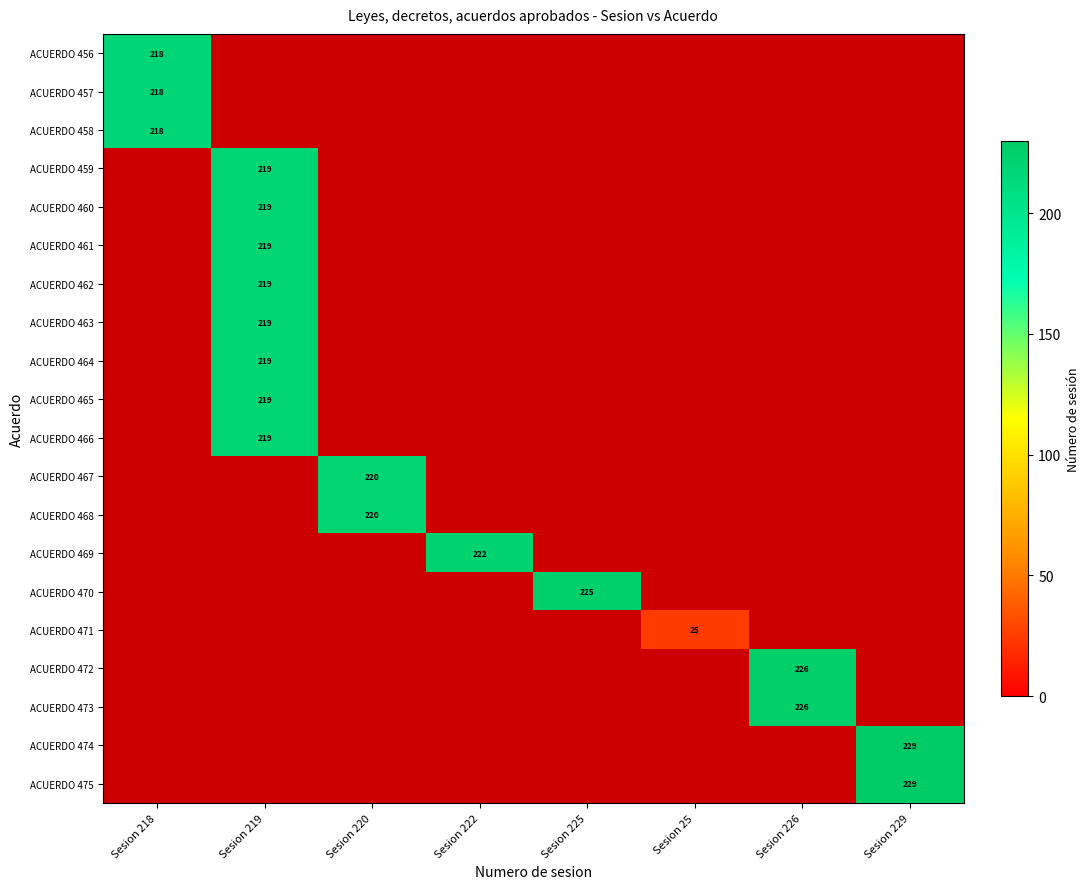

Count the number of data series in this chart.

20